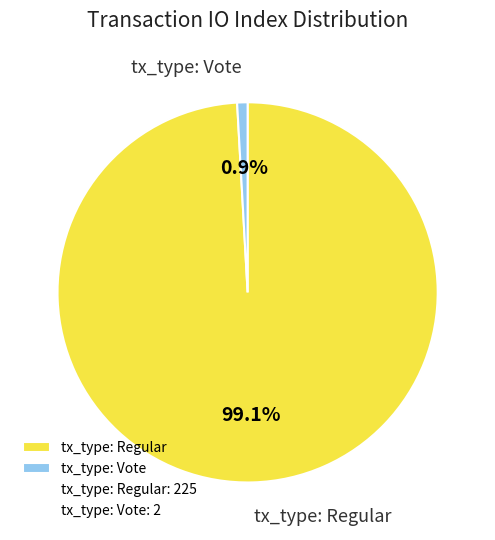

Count the number of slices in the pie.

2